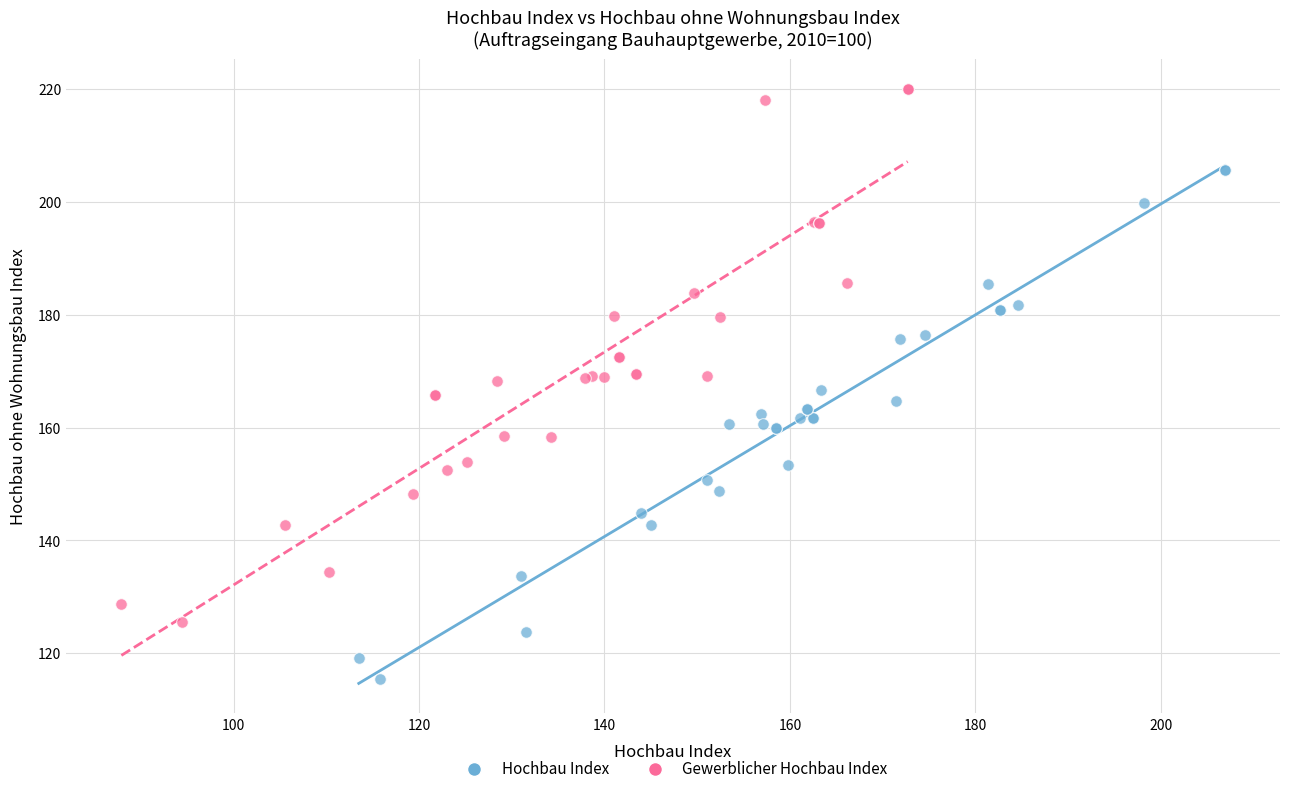

Which series has the largest Y range (max minus min)?

Gewerblicher Hochbau Index